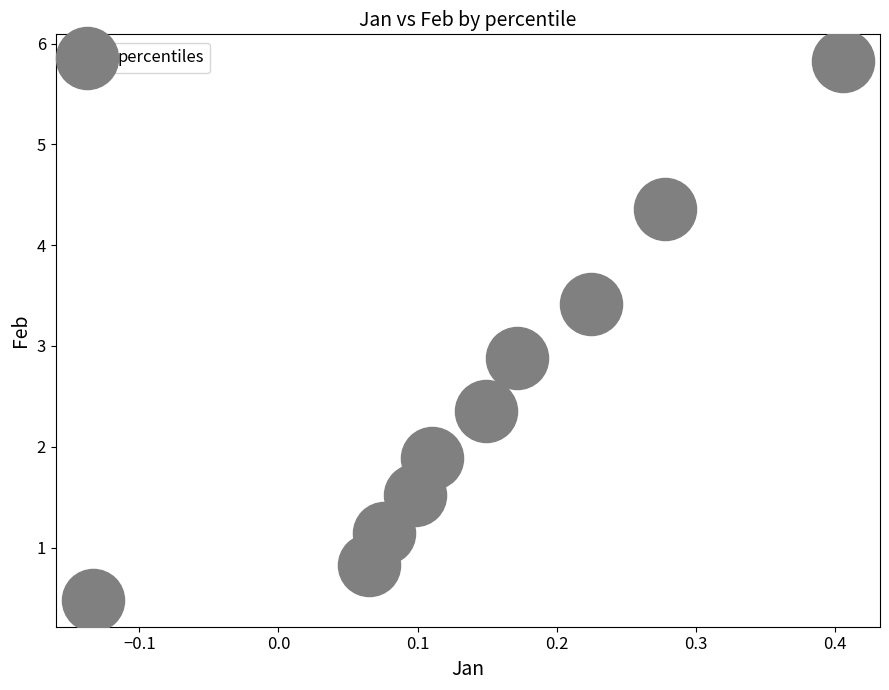

What is the range of Y values (max minus min)?

5.3